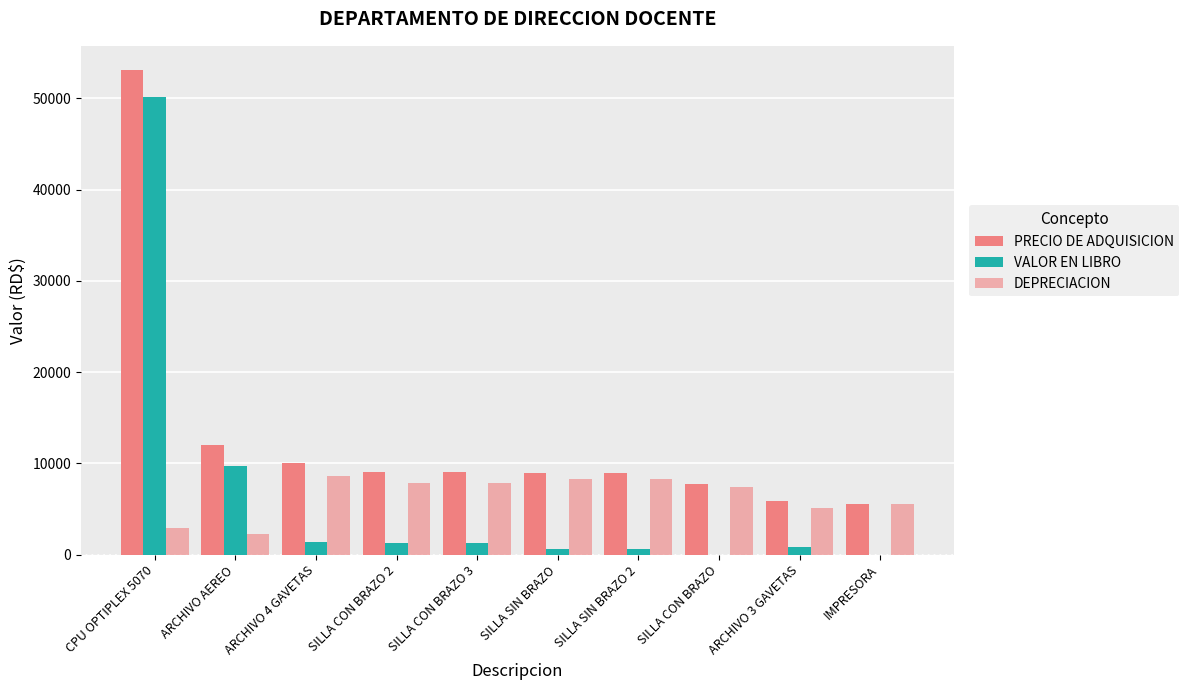

What is the sum of the DEPRECIACION values at ARCHIVO 3 GAVETAS and IMPRESORA?

10588.0